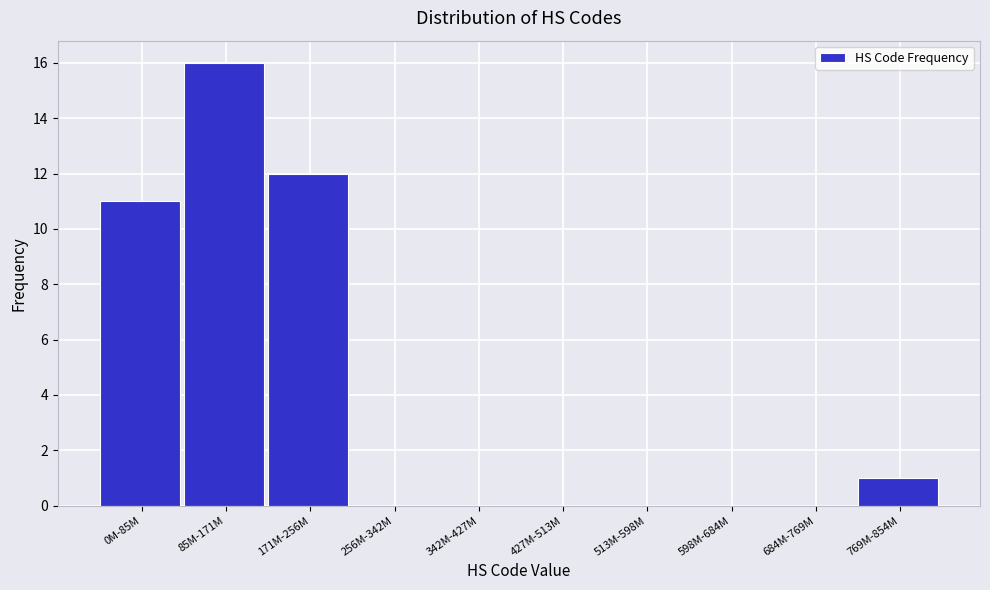

Reading left to right, extract all data points from this chart.

0M-85M=11	85M-171M=16	171M-256M=12	256M-342M=0	342M-427M=0	427M-513M=0	513M-598M=0	598M-684M=0	684M-769M=0	769M-854M=1